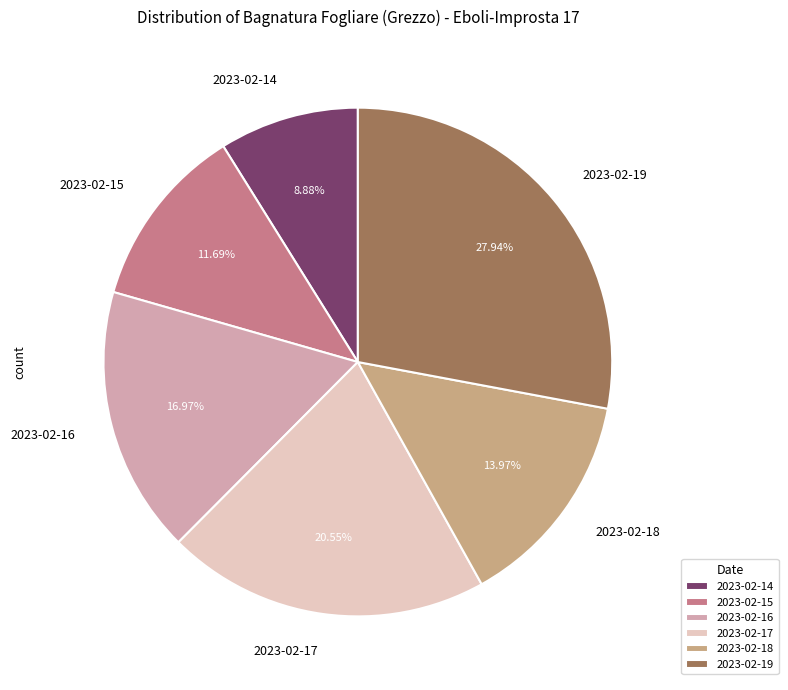

Rank the categories by value from highest to lowest.

2023-02-19, 2023-02-17, 2023-02-16, 2023-02-18, 2023-02-15, 2023-02-14